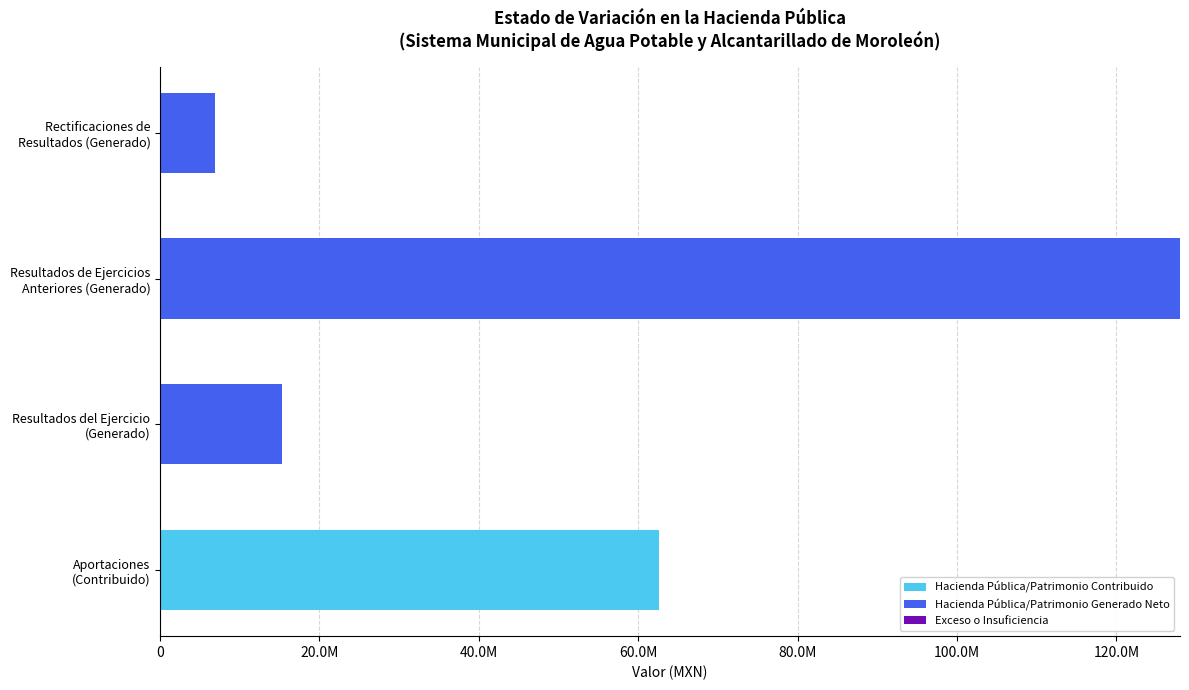

What is the sum of all Hacienda Pública/Patrimonio Contribuido values?

62580543.1